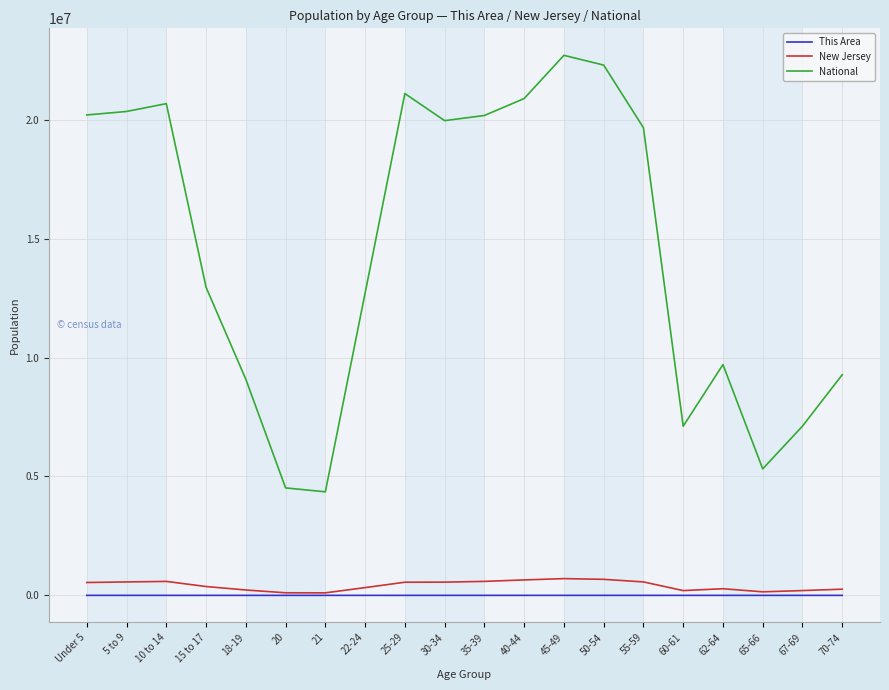

What is the maximum value for National?

22708591